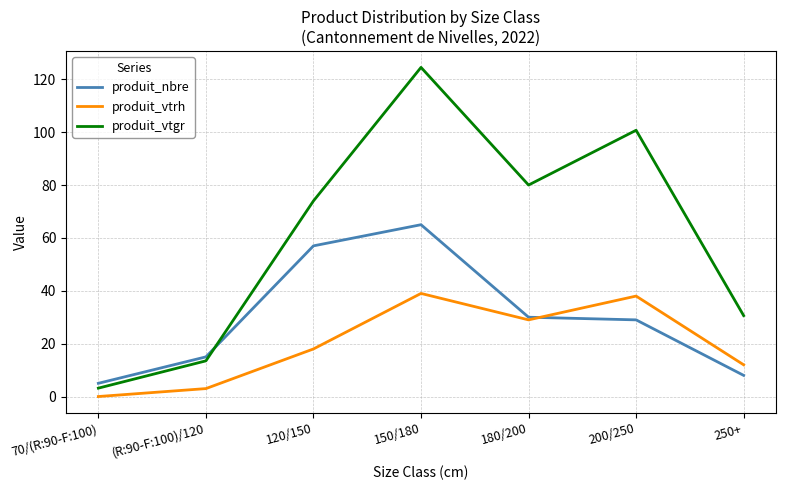

What is the sum of the produit_vtgr values at 120/150 and 150/180?

198.5